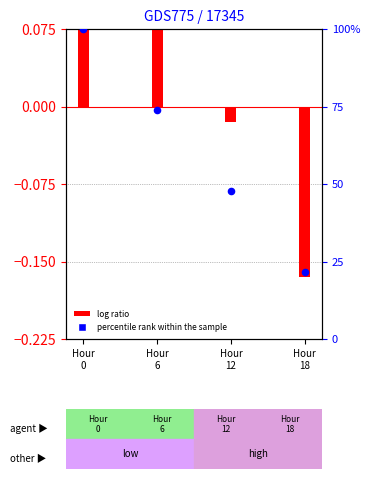

What is the change in value from Hour
6 to Hour
18?

-52.2